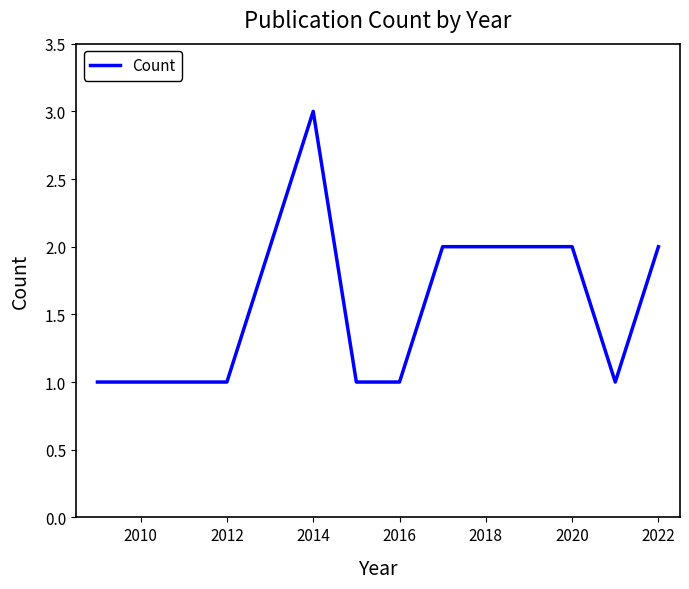

Reading left to right, extract all data points from this chart.

1	1	1	3	1	1	2	2	2	2	1	2